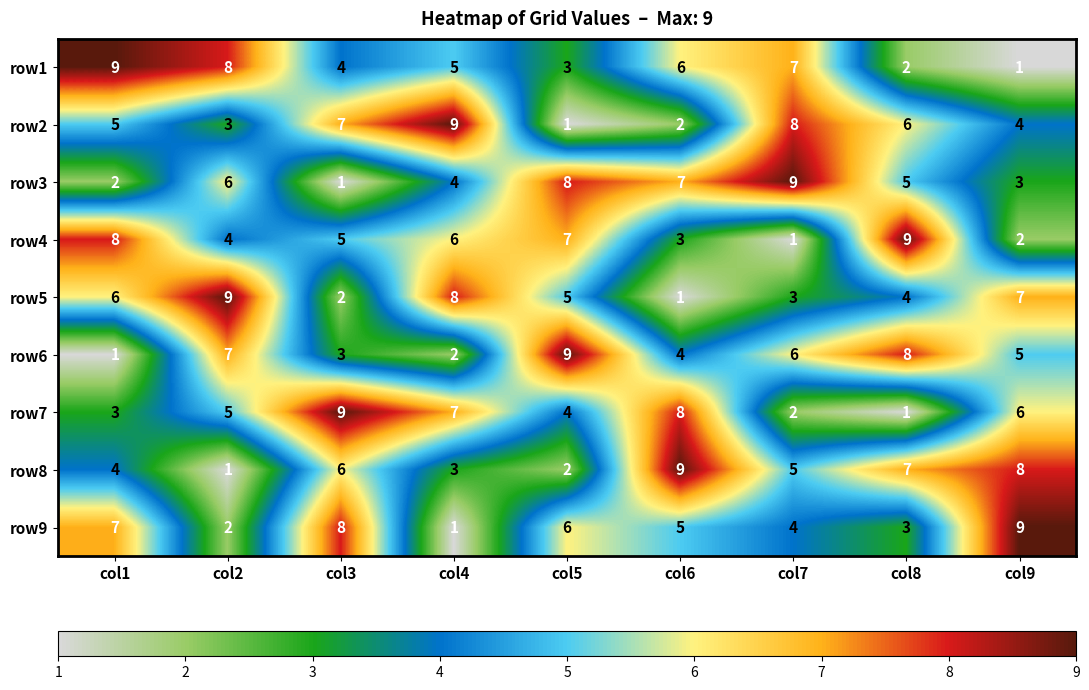

Is it true that row6 equals 9 at col5?

True